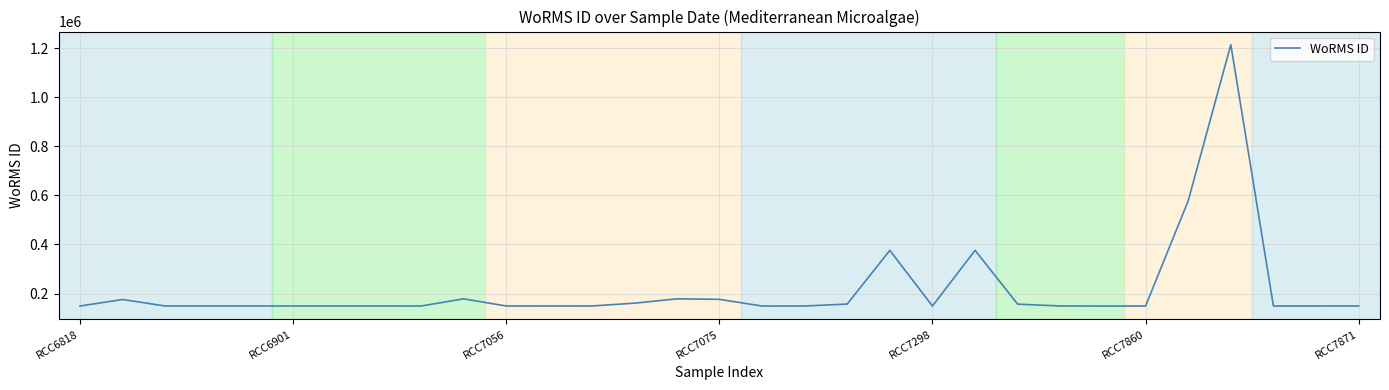

What is the maximum value shown in the chart?

1214732